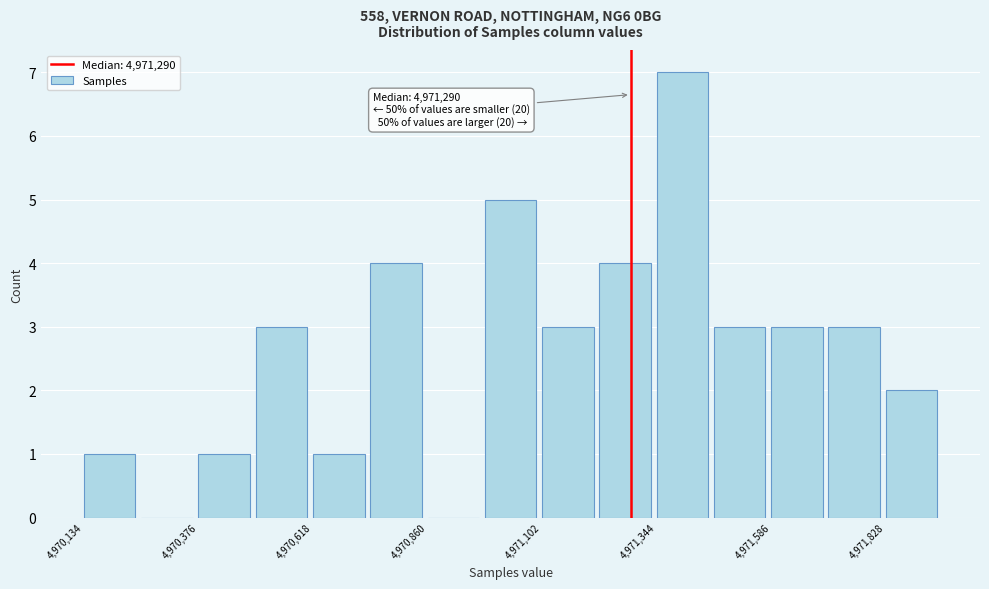

Read against the x-axis, roughly where is the centre of the tallest bar?

4971400